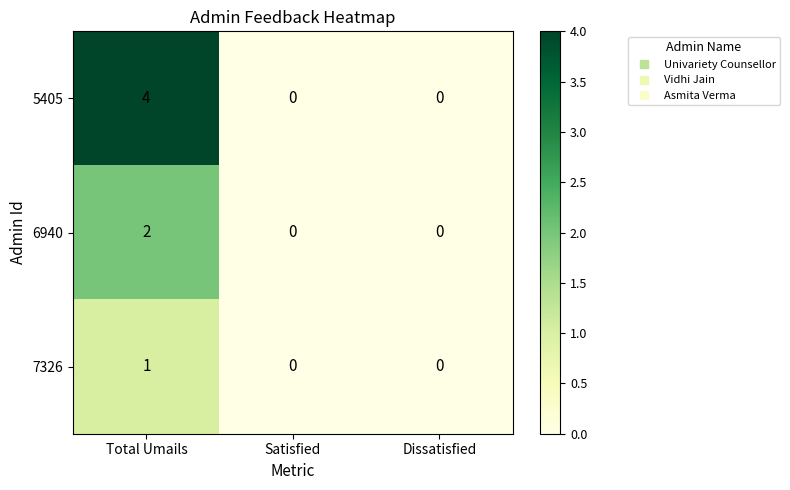

Which series has the largest total across all categories?

5405